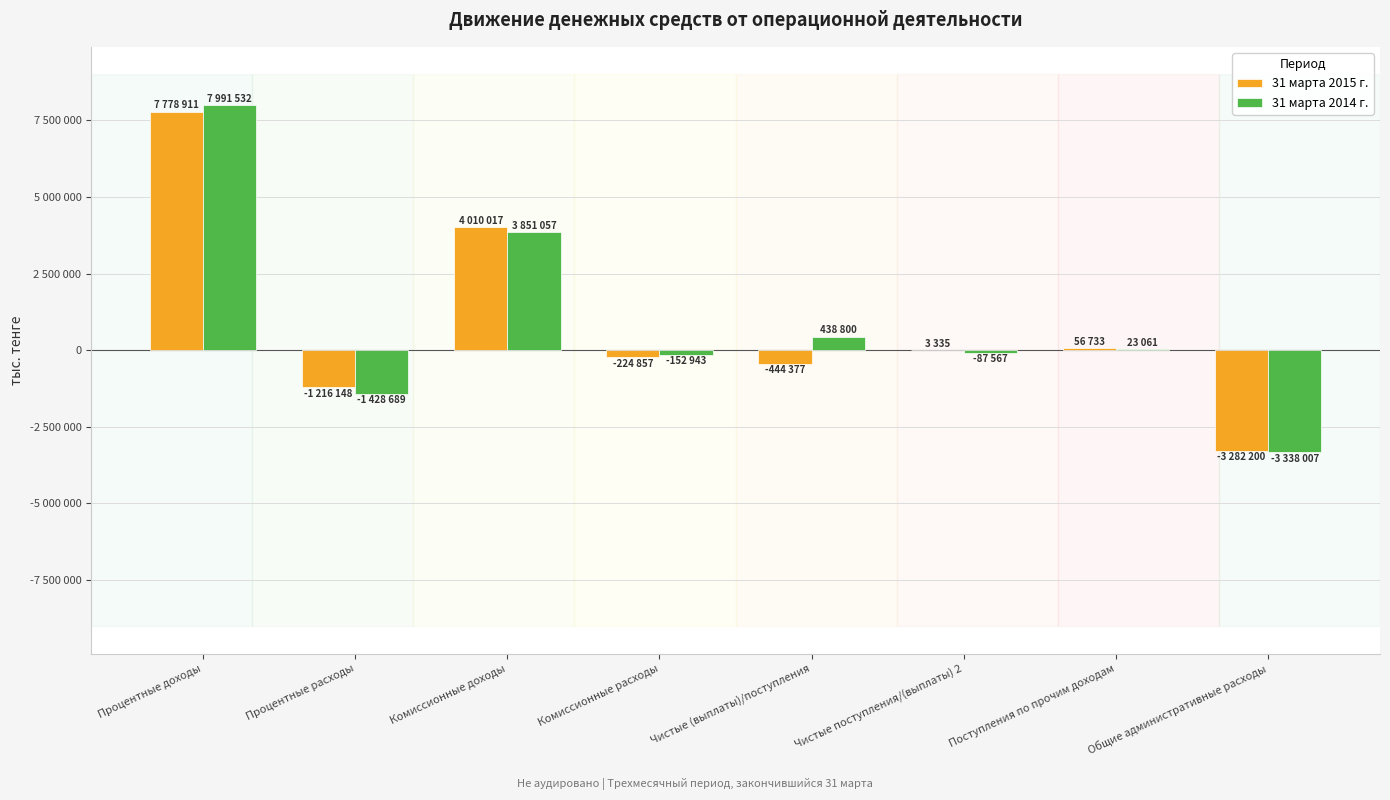

List the labels in order of 31 марта 2014 г. value, smallest first.

Общие административные расходы, Процентные расходы, Комиссионные расходы, Чистые поступления/(выплаты) 2, Поступления по прочим доходам, Чистые (выплаты)/поступления, Комиссионные доходы, Процентные доходы